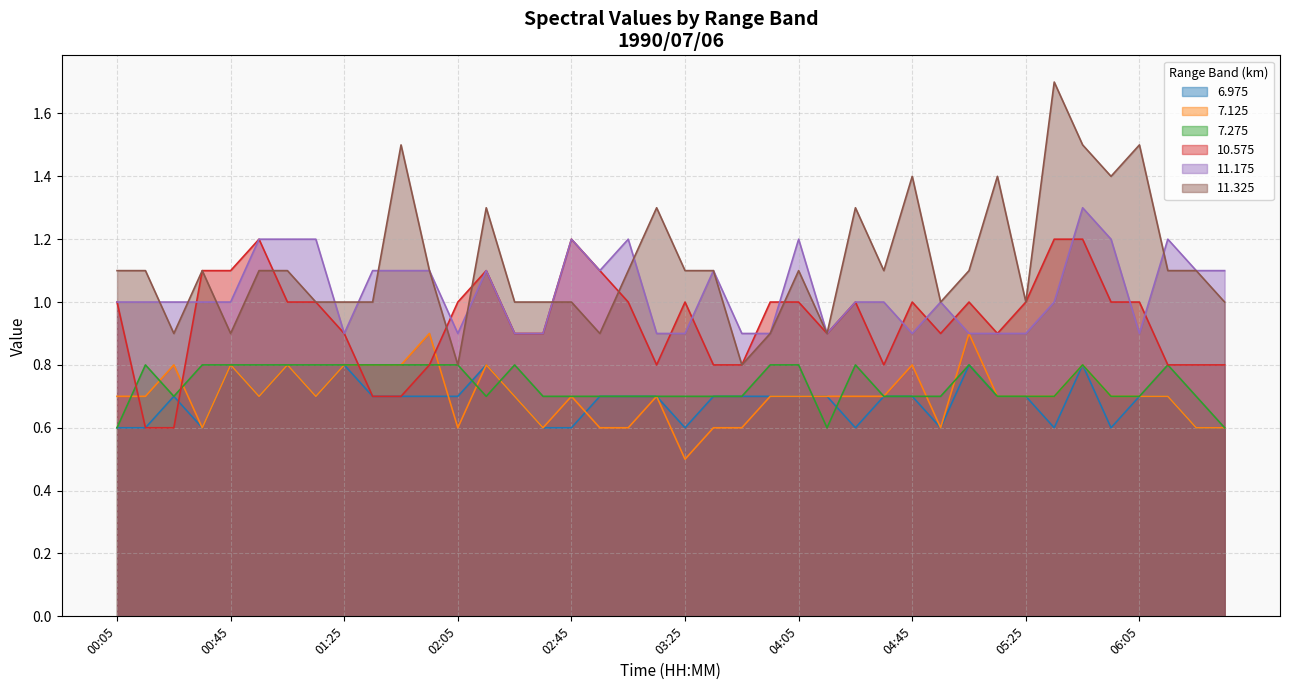

The 11.175 series shows 1.0 at 00:15. True or false?

True